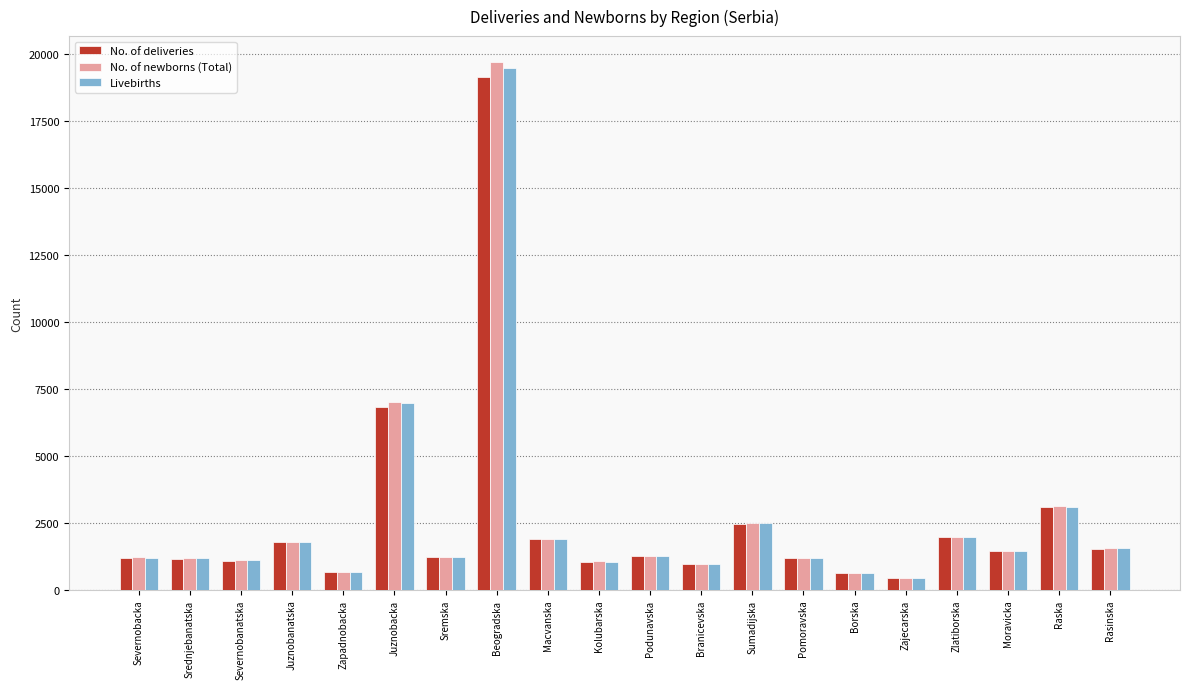

How many bars are there in total?

60